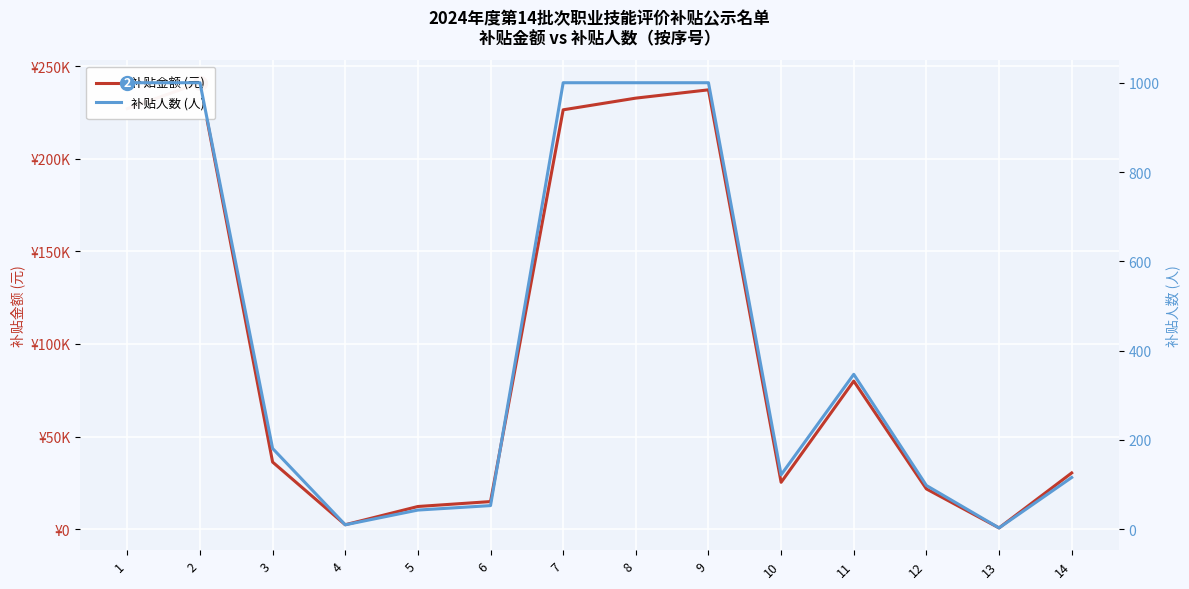

True or false: 补贴金额 (元) has more than 1 interior local peaks.

True